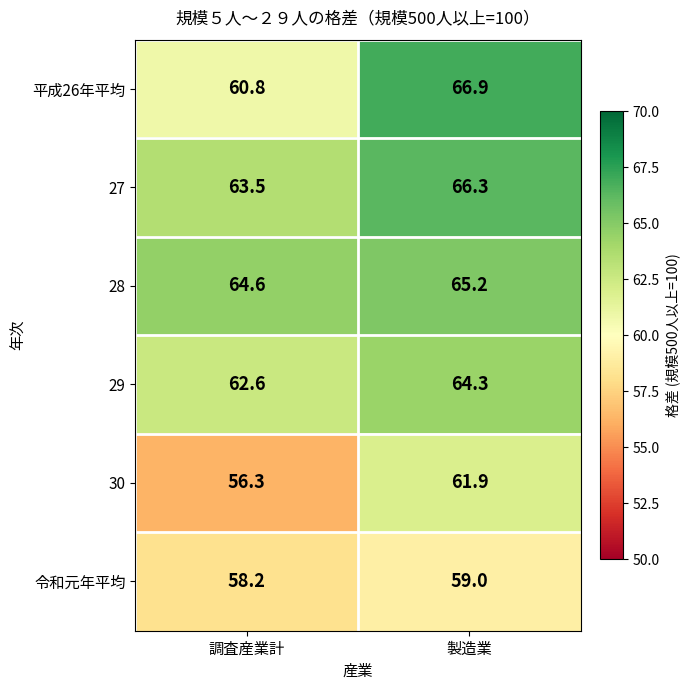

How many data points does each series have?

2